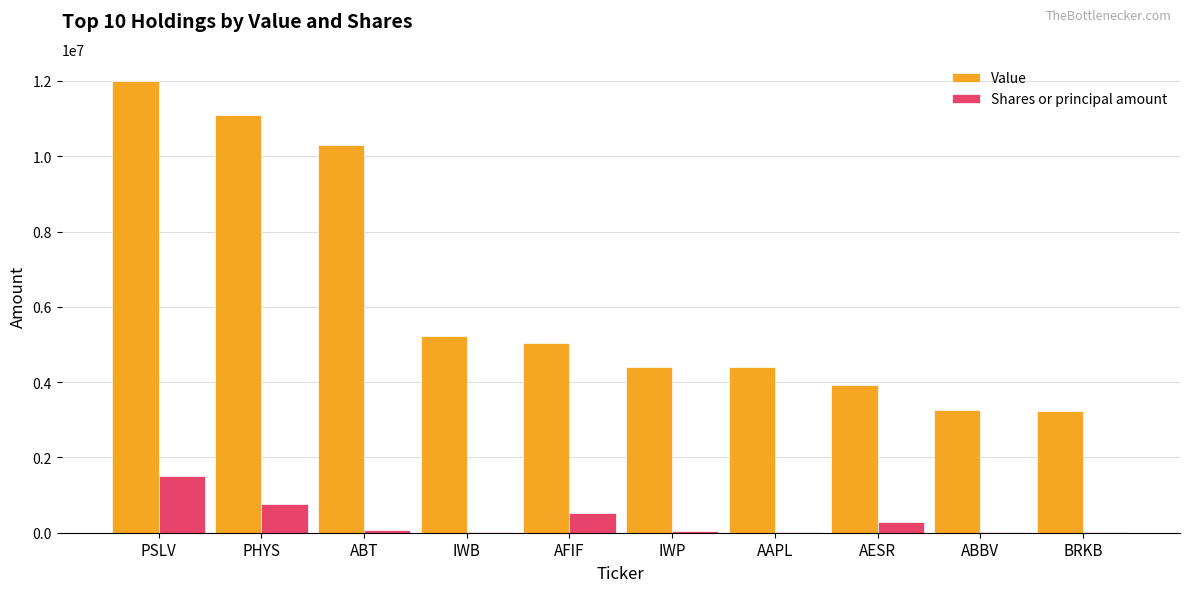

What is the average value of the Shares or principal amount series?

326764